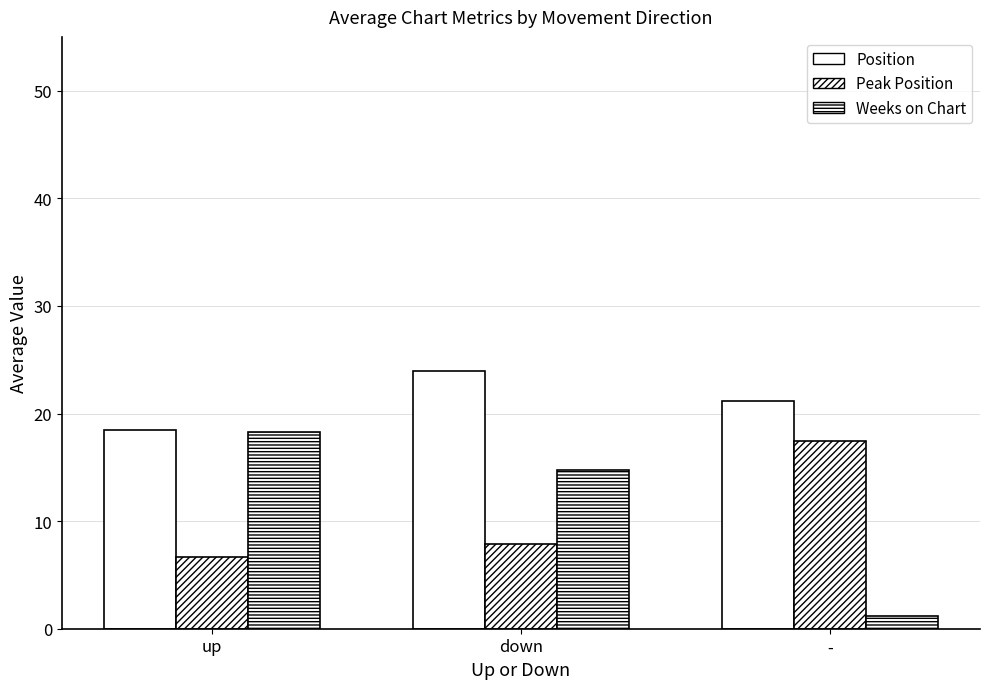

What is the difference between the maximum and minimum values in the Position series?

5.5